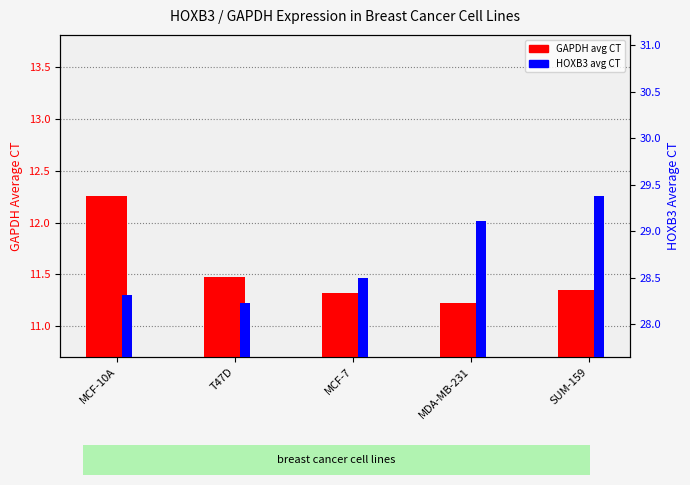

Does the chart contain stacked bars?

No